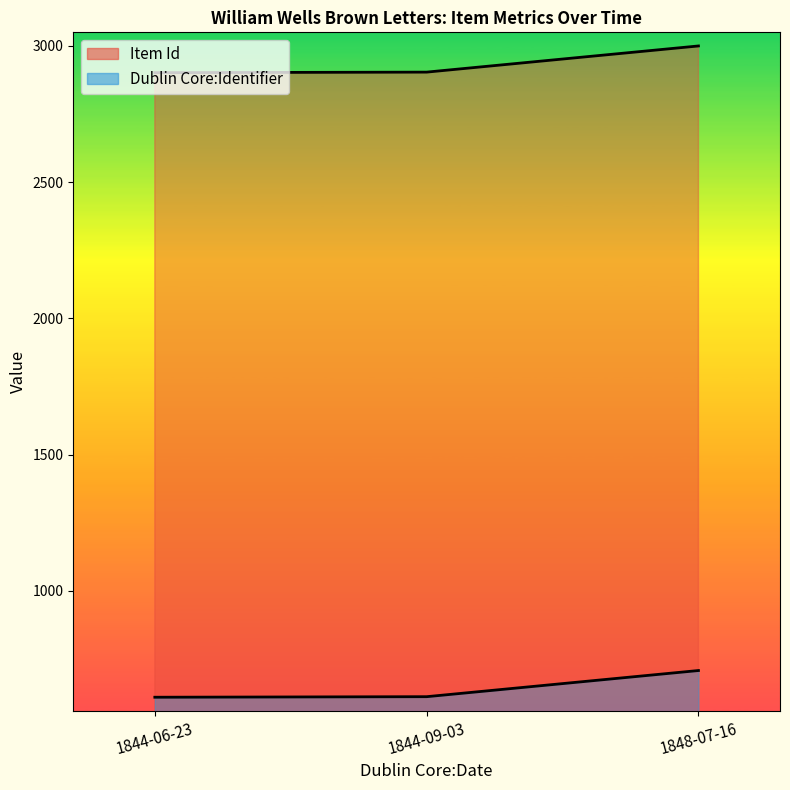

What is the sum of all Item Id values?

8806